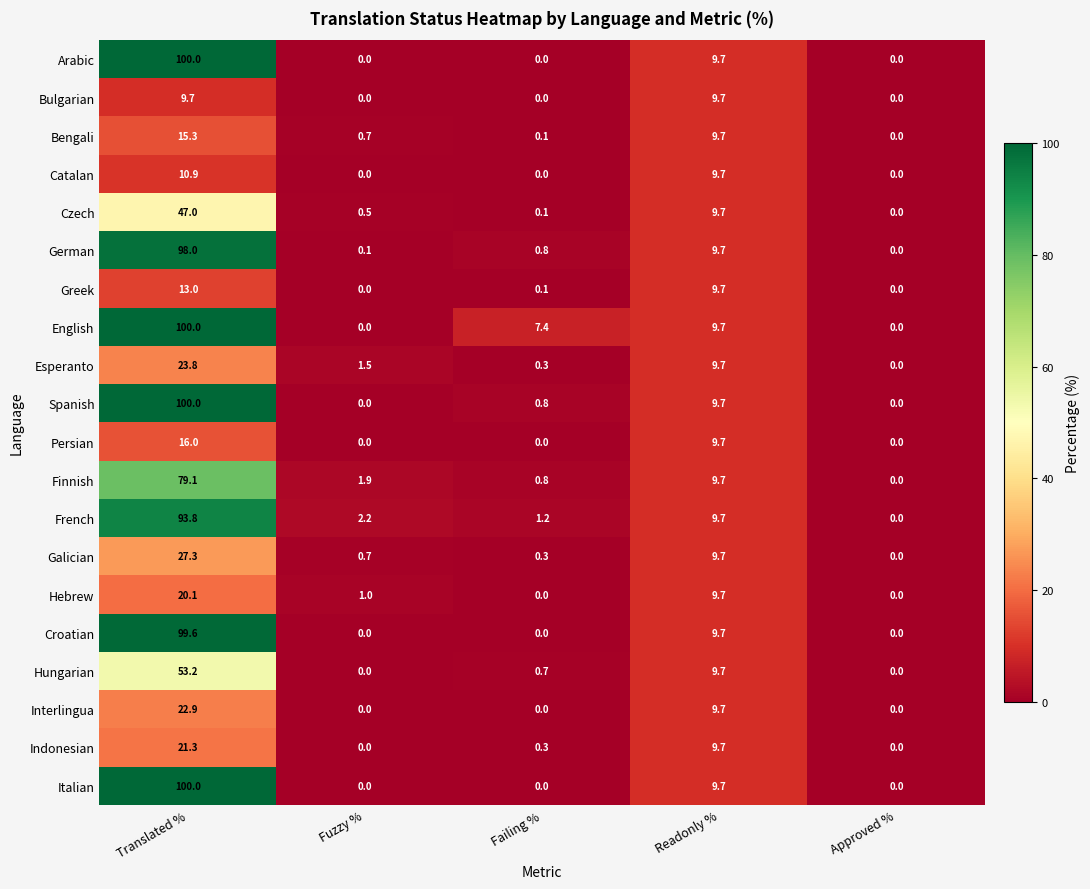

What is the difference between the second highest and second lowest values in the Galician series?

9.4